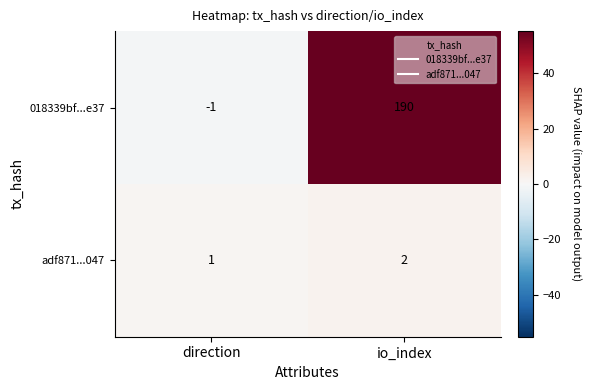

Which series has the largest range (max minus min)?

018339bf...e37